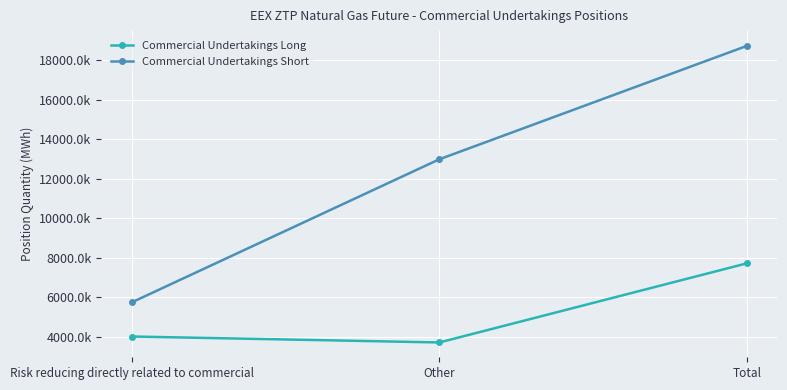

What are all the series names shown in the legend?

Commercial Undertakings Long, Commercial Undertakings Short